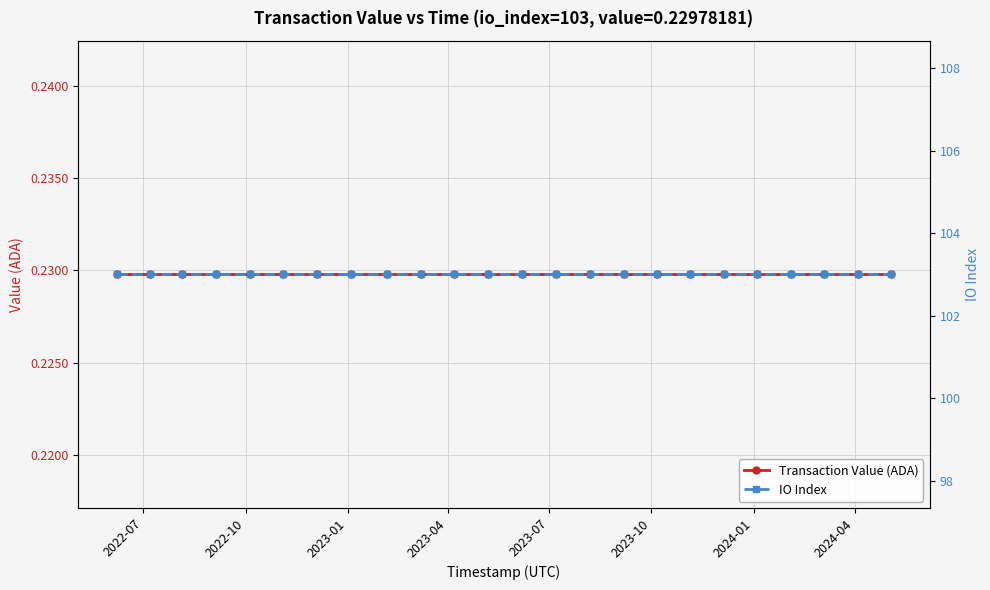

Which series has the widest spread of values?

Transaction Value (ADA)